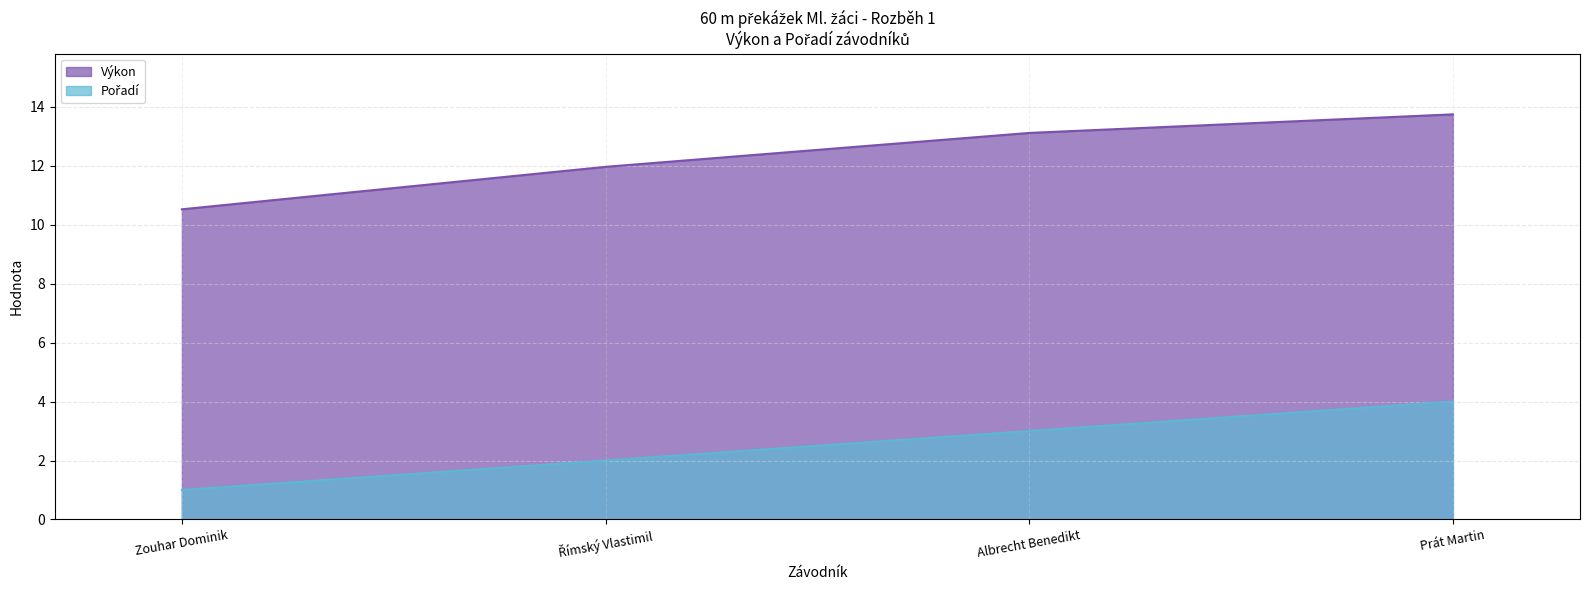

True or false: Výkon has more than 1 interior local peaks.

False